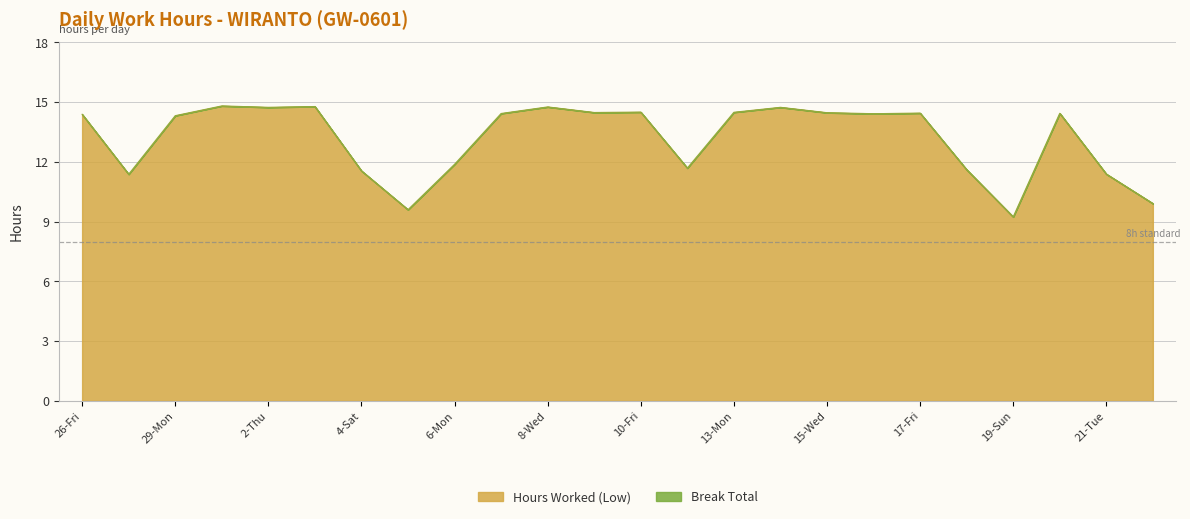

True or false: the data has more than 0 interior local peaks.

True